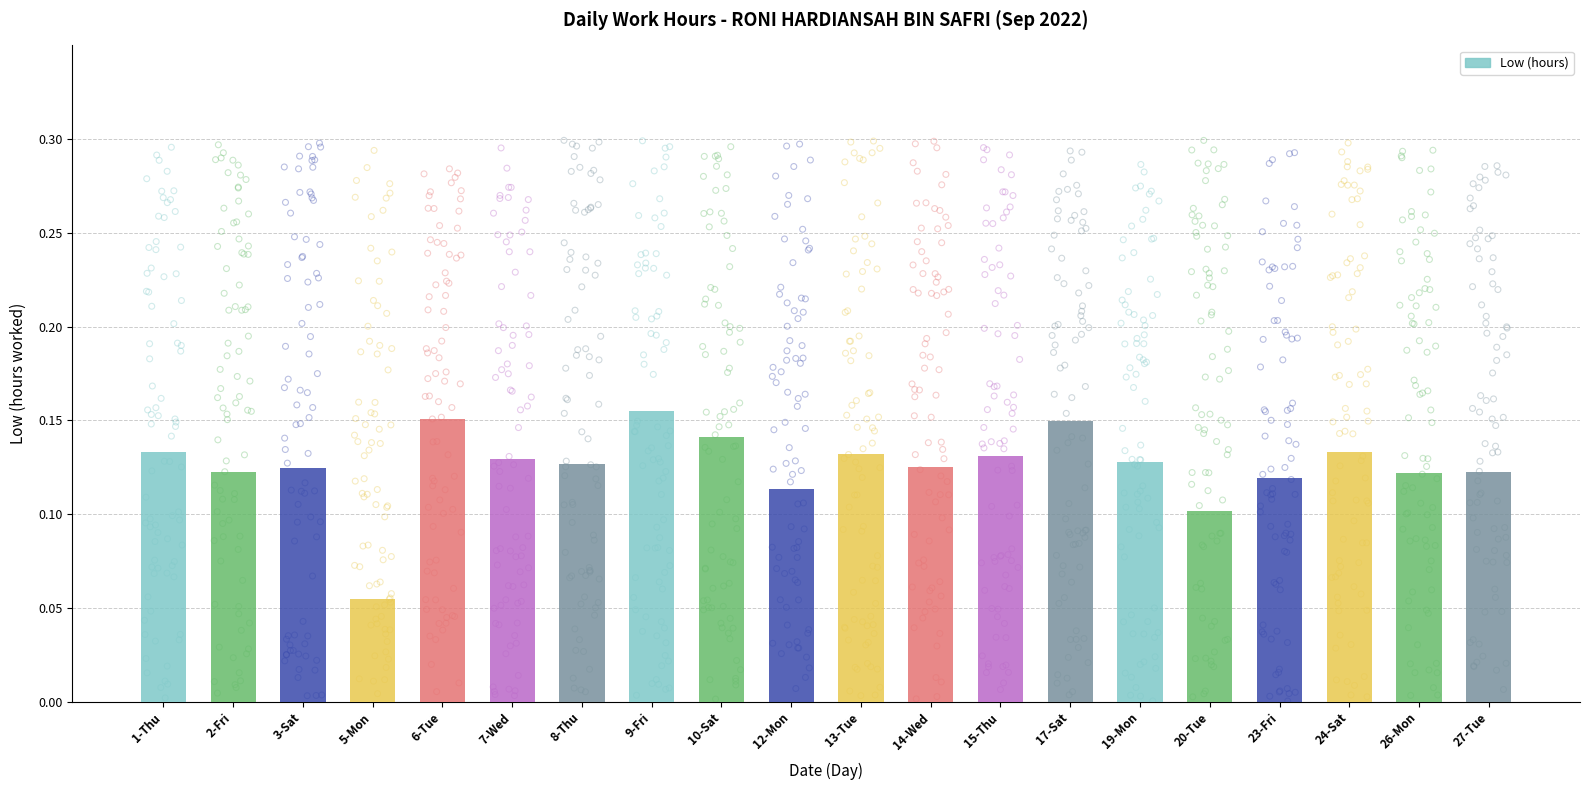

Which has a higher value, 6-Tue or 5-Mon?

6-Tue